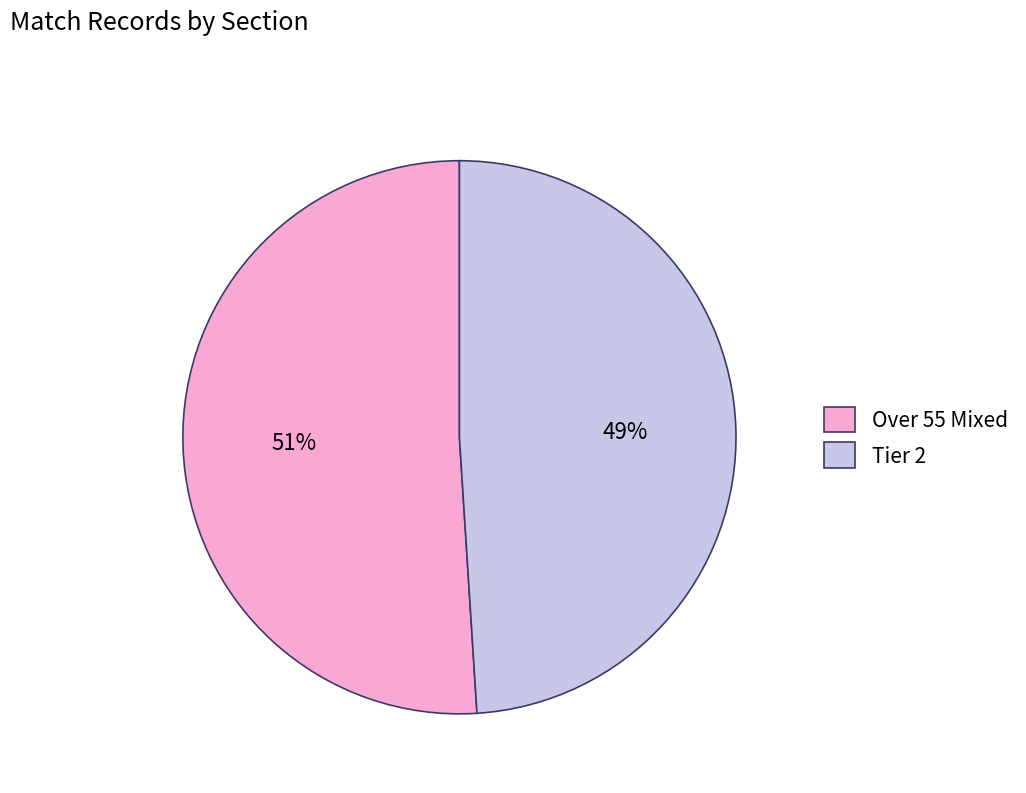

The Tier 2 slice represents 49% of the pie. True or false?

True